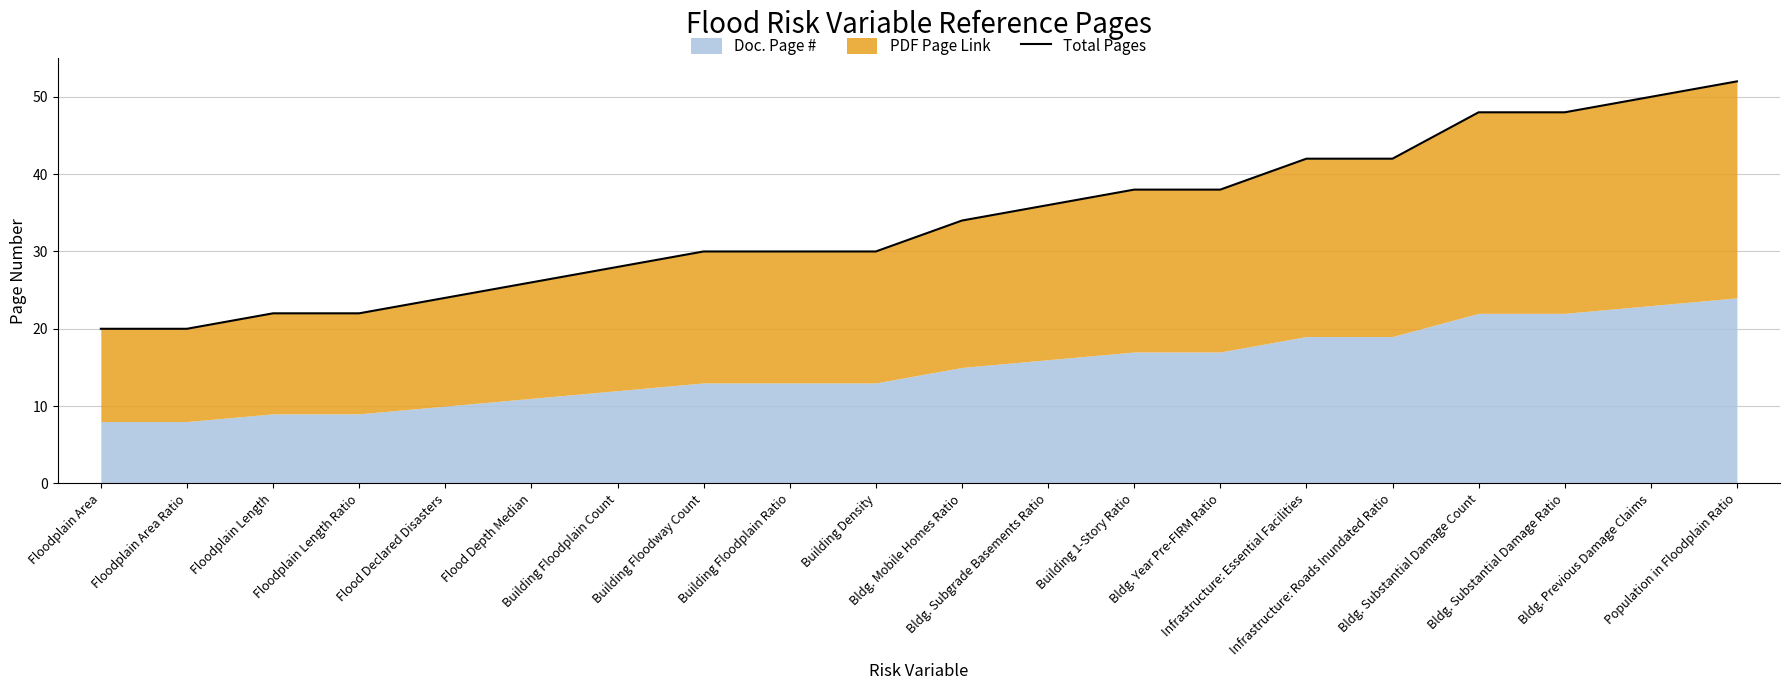

What is the average value?

34